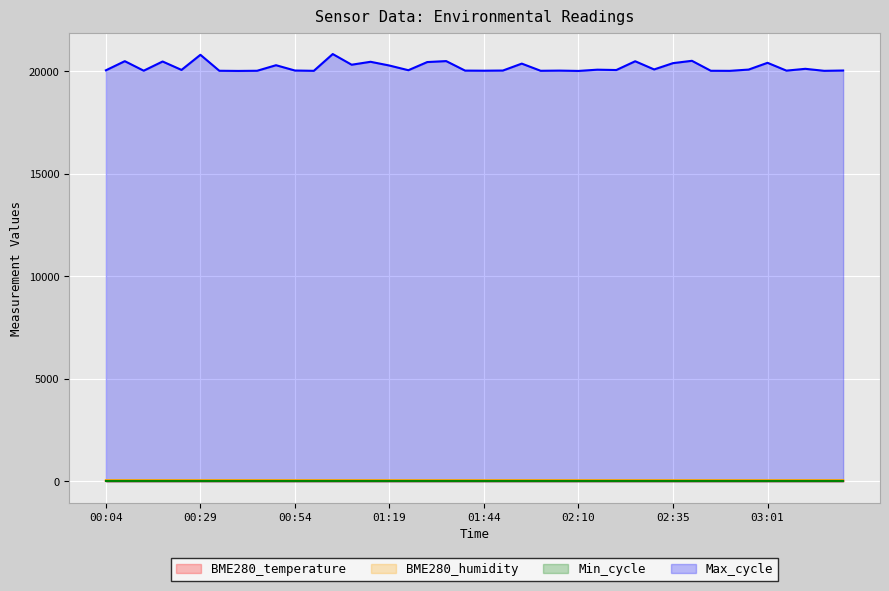

True or false: BME280_humidity and Max_cycle cross at least once.

False